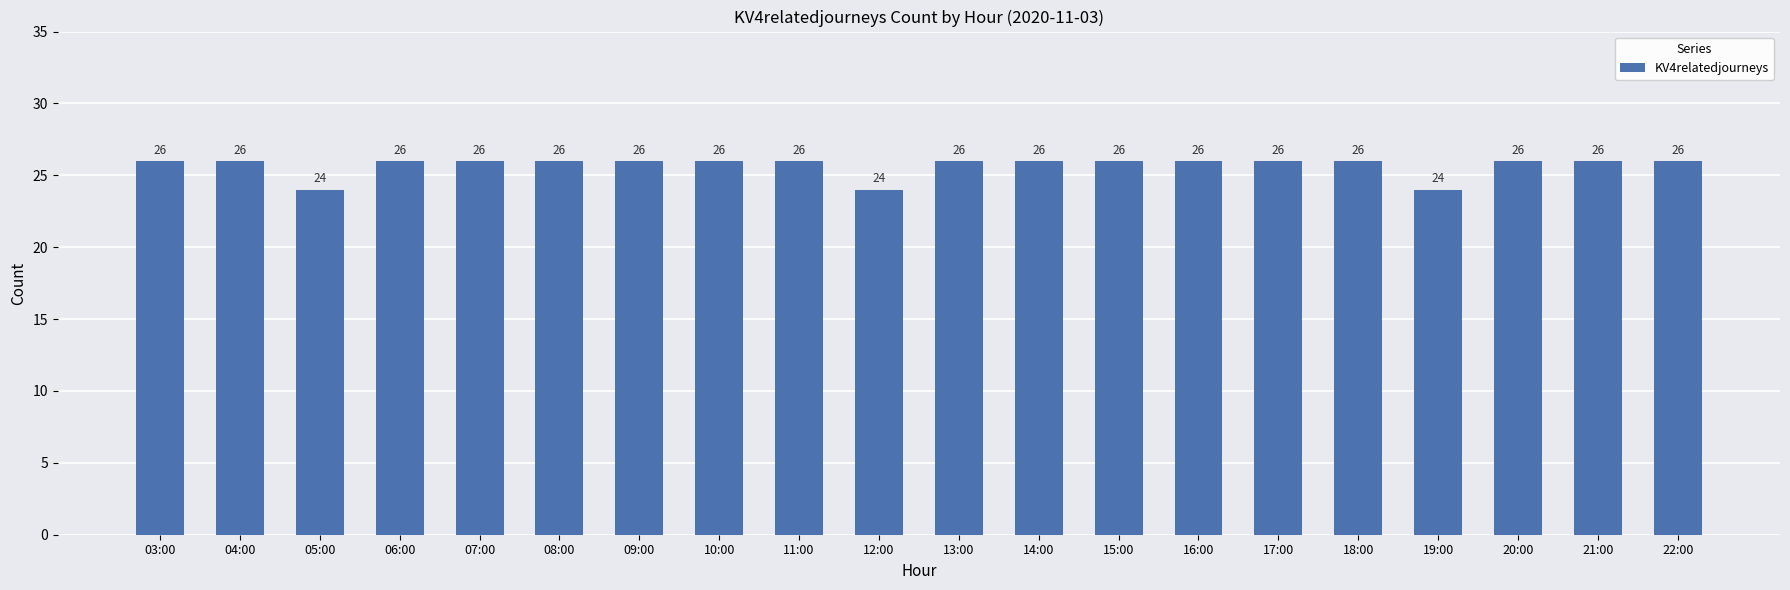

True or false: the data shows 24 at 05:00.

True